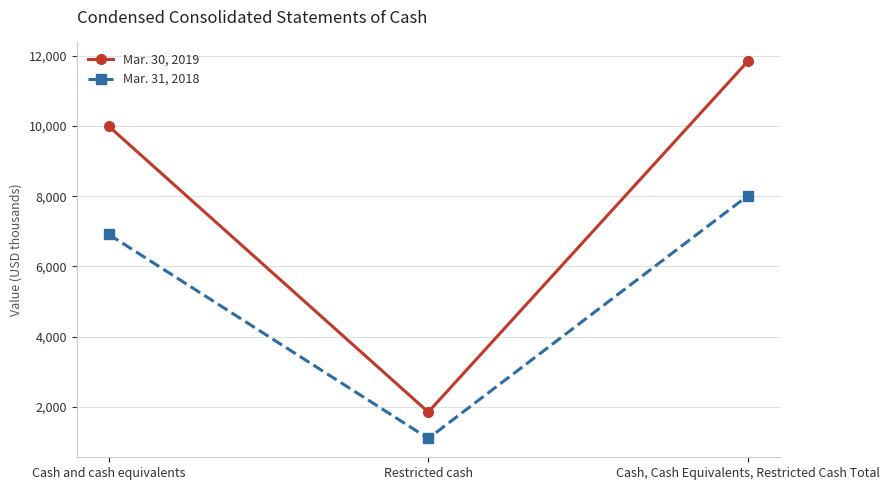

What is the difference between the maximum and minimum values in the Mar. 30, 2019 series?

9991